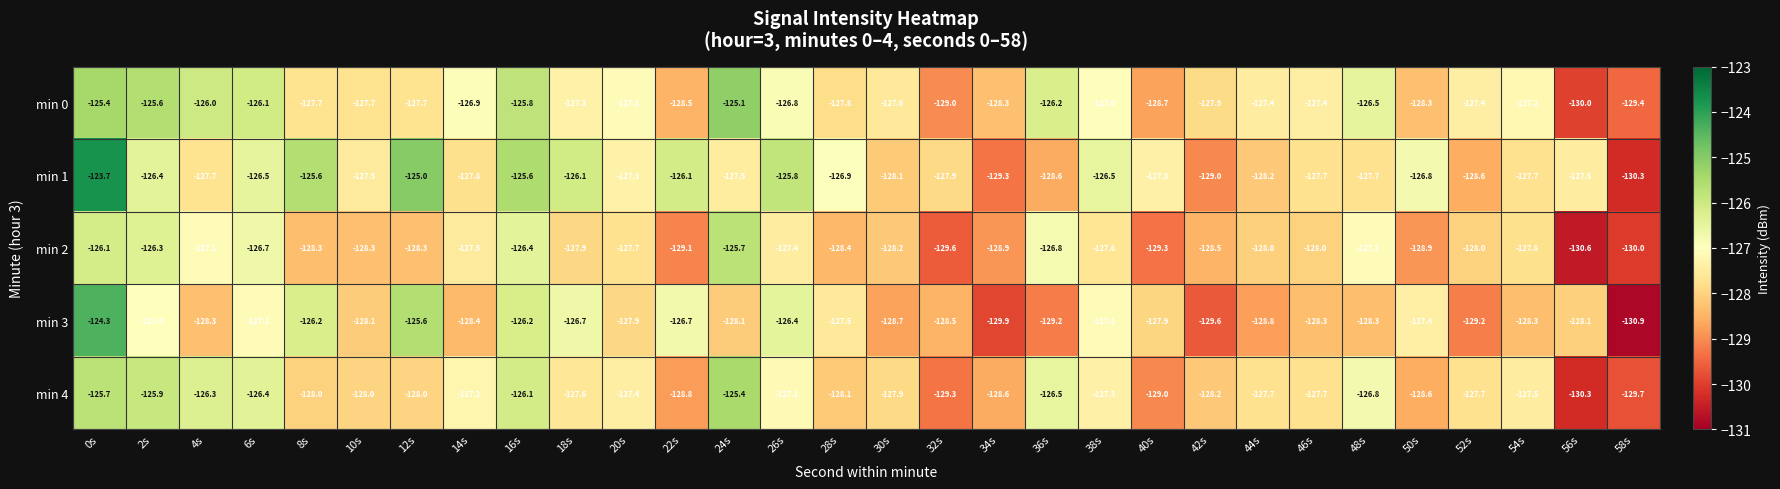

Count the number of categories in the chart.

30